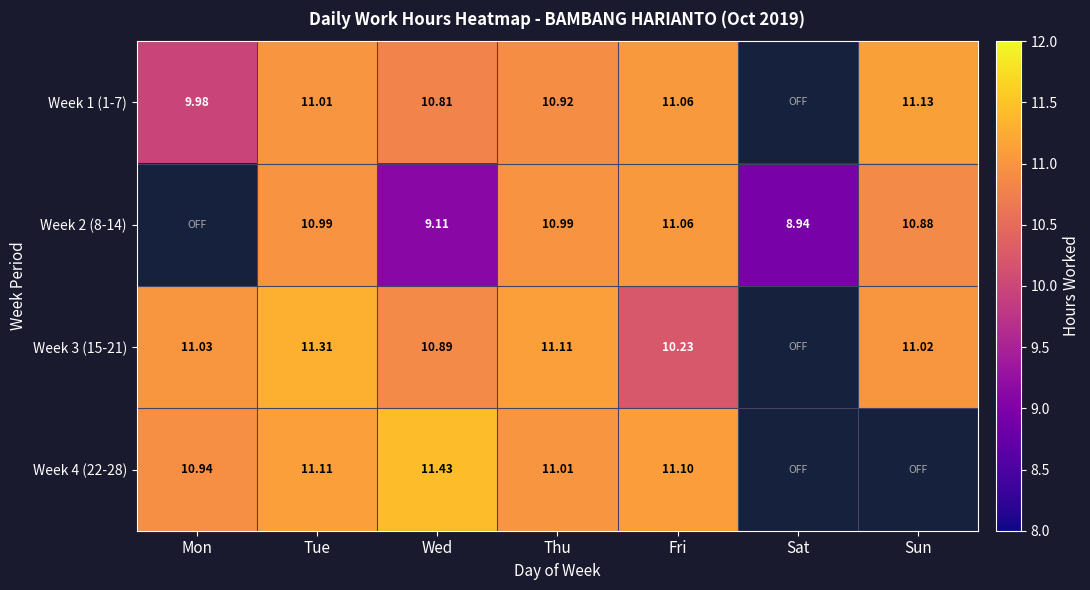

What is the sum of the Week 2 (8-14) values at Fri and Sun?

21.9